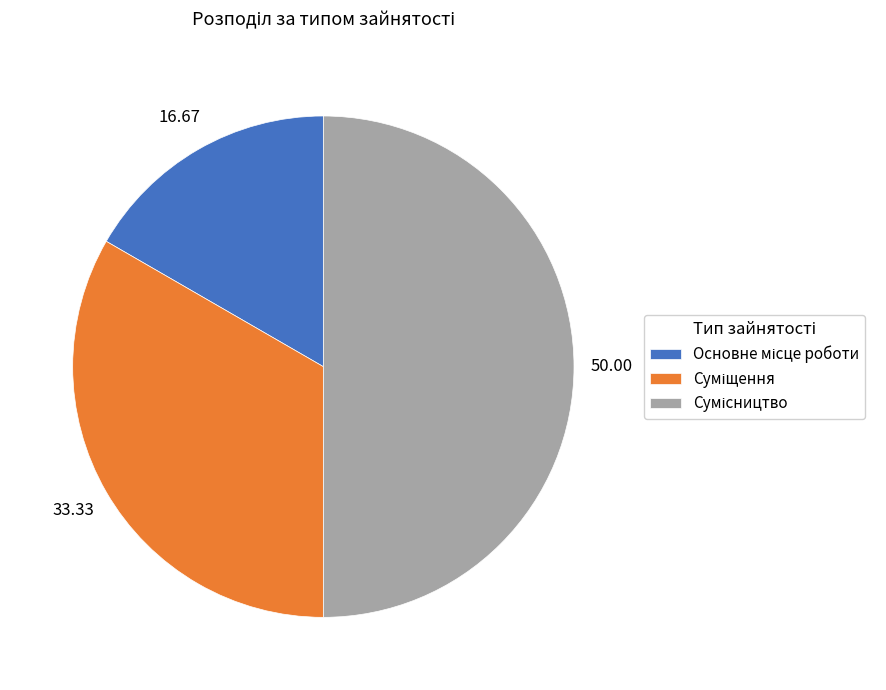

How many slices are in this pie chart?

3